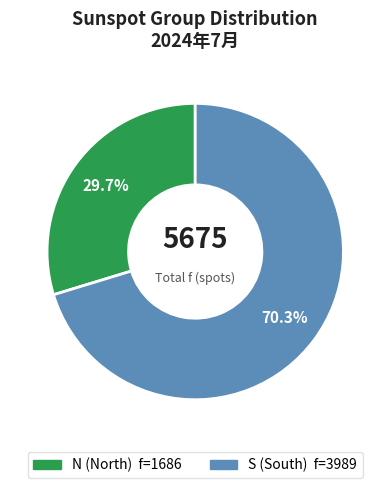

Does any single category account for the majority?

Yes